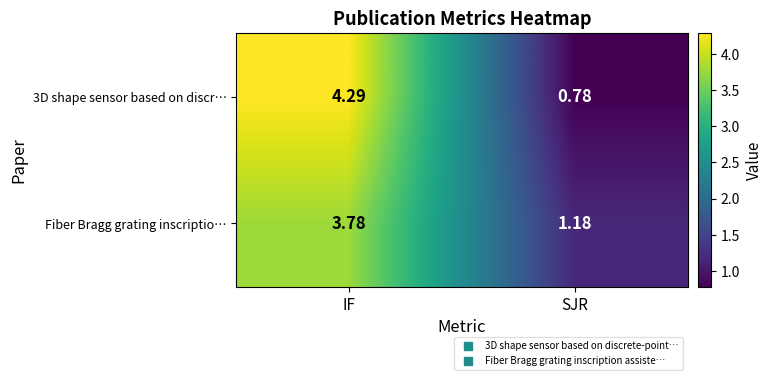

List the labels in order of 3D shape sensor based on discr… value, smallest first.

SJR, IF